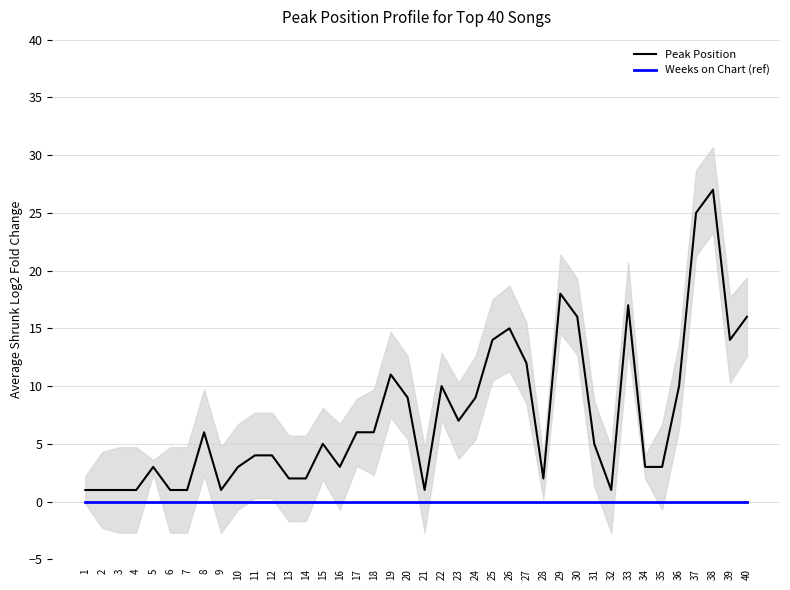

Count the number of data series in this chart.

2